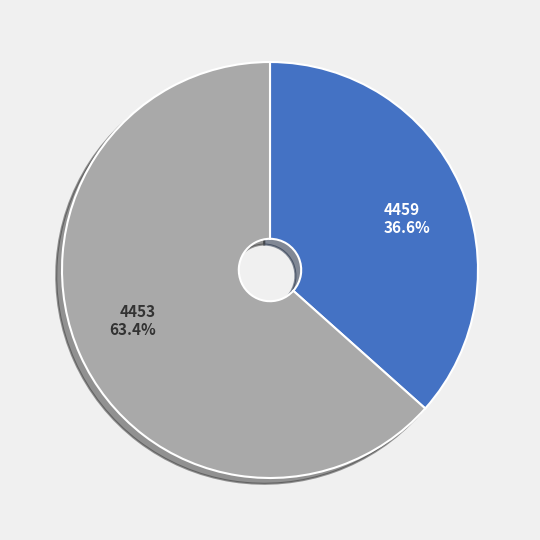

Which category has the smallest portion of the pie?

4459